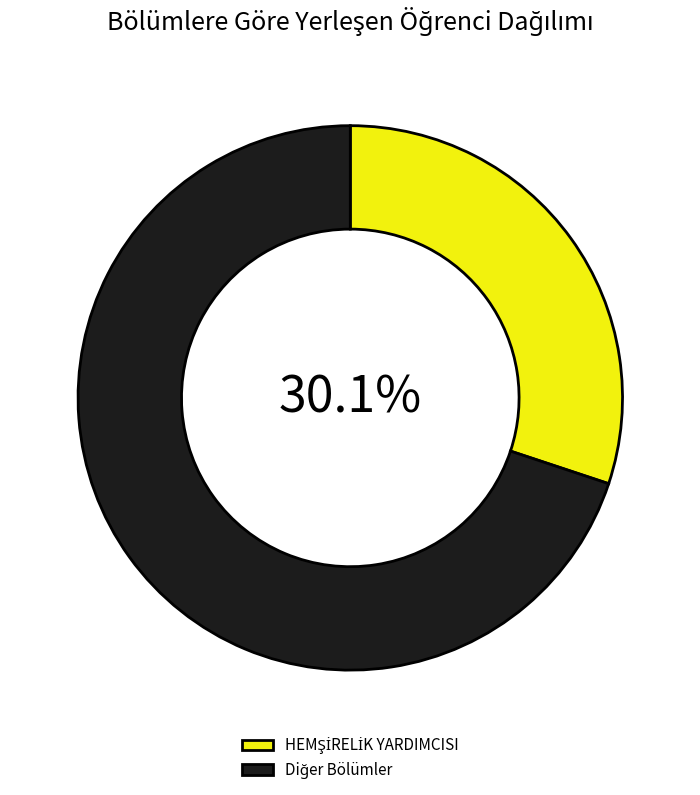

Is there any slice that represents more than half of the pie?

Yes